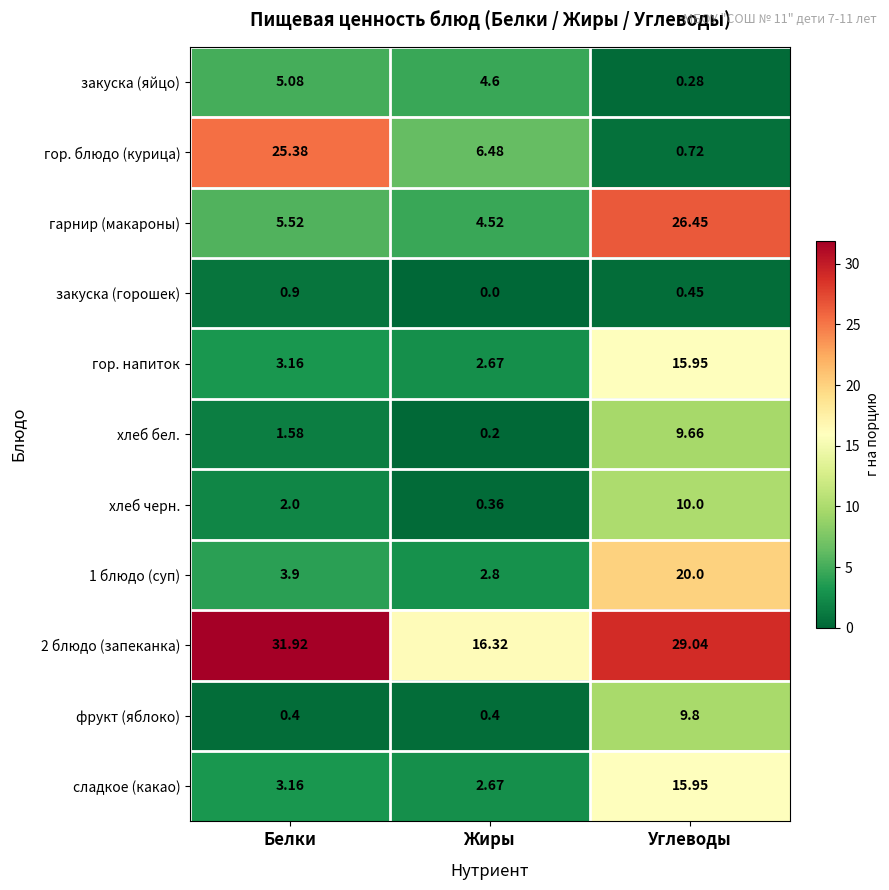

Rank the categories by закуска (яйцо) value from lowest to highest.

Углеводы, Жиры, Белки